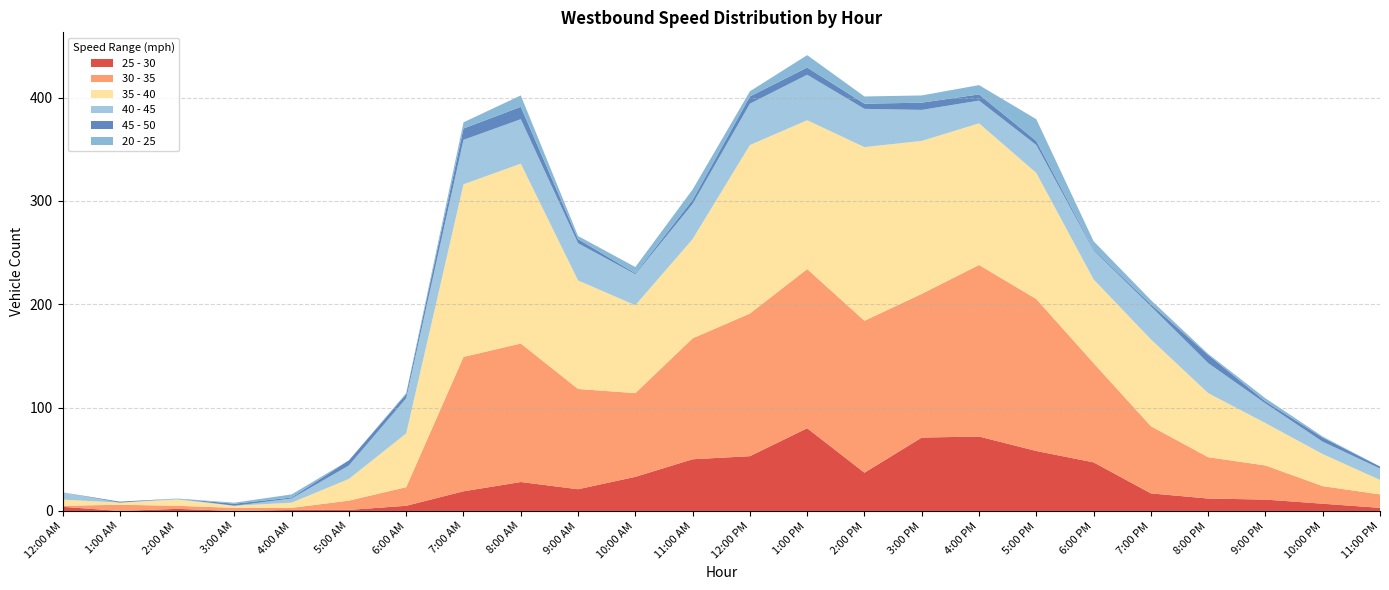

Reading left to right, what are all the values shown in this chart?

25 - 30: 4	0	2	0	1	1	5	19	28	21	33	50	53	80	37	71	72	58	47	17	12	11	7	3
30 - 35: 1	6	3	3	2	9	18	130	134	97	81	117	138	154	147	139	166	147	96	65	40	33	17	13
35 - 40: 6	2	6	2	5	21	52	167	174	105	85	96	163	144	168	148	137	122	81	84	62	41	31	14
40 - 45: 7	0	1	0	4	13	34	43	43	36	30	34	40	44	37	30	22	27	28	32	29	19	12	11
45 - 50: 0	1	0	2	1	5	4	11	12	4	1	4	7	7	5	7	6	4	1	2	8	2	4	2
20 - 25: 0	0	0	1	3	0	1	6	11	3	6	10	5	12	7	7	9	21	8	4	1	3	1	0